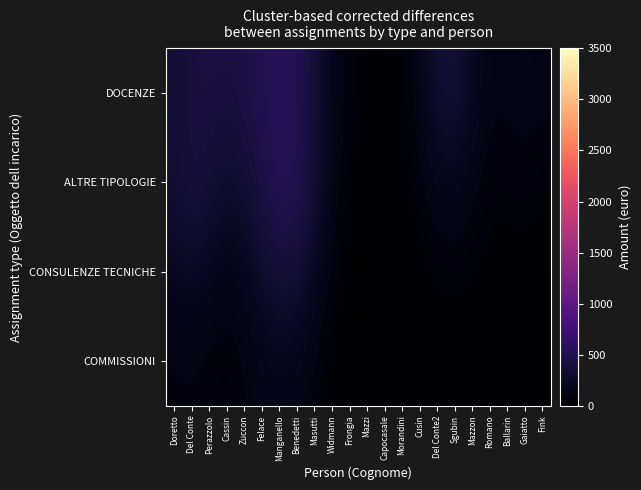

Reading right to left, extract all data points from this chart.

DOCENZE: Fink=125.7	Gaiatto=149.5	Ballarin=128.0	Romano=121.6	Mazzon=230.5	Sgubin=363.2	Del Conte2=331.0	Cusin=170.2	Morandini=49.4	Capocasale=12.5	Mazzi=25.6	Frongia=77.8	Widmann=179.0	Masutti=346.2	Benedetti=503.8	Manganello=539.9	Felace=500.2	Zuccon=444.2	Cassin=410.9	Perazzolo=423.1	Del Conte=408.2	Doretto=323.5
ALTRE TIPOLOGIE: Fink=70.5	Gaiatto=84.5	Ballarin=73.7	Romano=71.0	Mazzon=131.2	Sgubin=204.2	Del Conte2=185.5	Cusin=95.3	Morandini=27.6	Capocasale=7.0	Mazzi=15.1	Frongia=52.4	Widmann=151.2	Masutti=345.5	Benedetti=526.1	Manganello=541.4	Felace=447.3	Zuccon=339.4	Cassin=297.8	Perazzolo=361.1	Del Conte=405.1	Doretto=342.4
CONSULENZE TECNICHE: Fink=22.1	Gaiatto=28.3	Ballarin=29.4	Romano=31.4	Mazzon=47.0	Sgubin=65.1	Del Conte2=57.4	Cusin=29.3	Morandini=8.5	Capocasale=2.2	Mazzi=5.2	Frongia=22.9	Widmann=86.0	Masutti=225.0	Benedetti=359.2	Manganello=376.1	Felace=302.0	Zuccon=199.3	Cassin=152.6	Perazzolo=208.5	Del Conte=261.1	Doretto=230.0
COMMISSIONI: Fink=4.7	Gaiatto=9.2	Ballarin=17.2	Romano=22.5	Mazzon=20.3	Sgubin=15.7	Del Conte2=10.9	Cusin=5.2	Morandini=1.5	Capocasale=0.4	Mazzi=1.2	Frongia=6.9	Widmann=32.1	Masutti=91.9	Benedetti=156.7	Manganello=181.9	Felace=160.6	Zuccon=101.9	Cassin=62.2	Perazzolo=79.9	Del Conte=104.3	Doretto=93.7